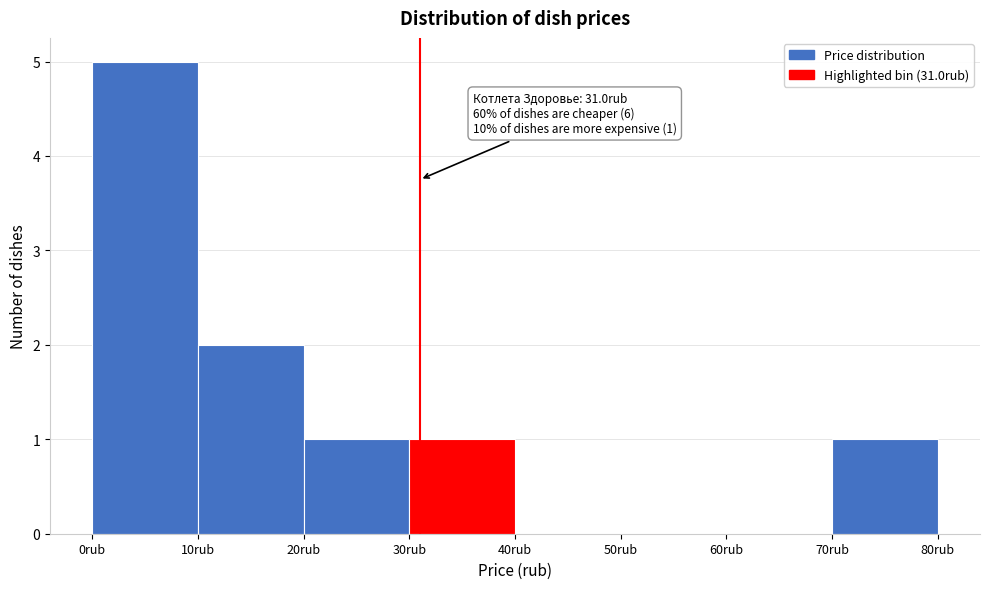

Which range on the x-axis has the tallest bar?

0 to 10